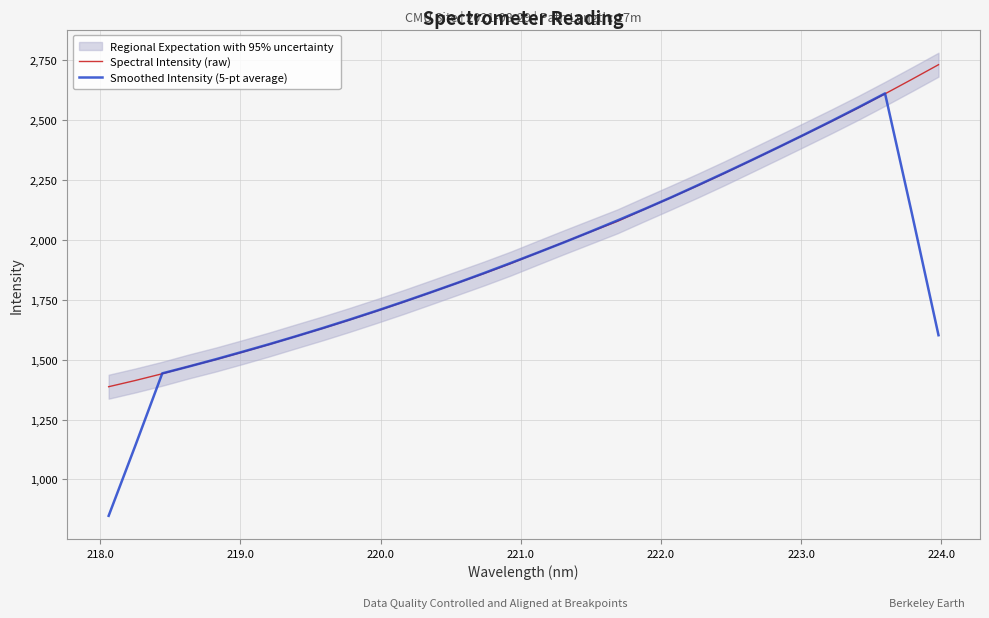

Reading left to right, list all the values displayed in this chart.

Spectral Intensity (raw): 1387.1	1413.2	1441.2	1471.8	1500.4	1531.5	1563.6	1597.5	1630.9	1666.1	1702.6	1740.2	1779.4	1819.1	1859.0	1900.6	1945.5	1990.1	2033.7	2077.3	2127.2	2176.4	2226.3	2277.9	2331.5	2385.3	2439.7	2494.4	2550.7	2609.3	2669.6	2730.9
Smoothed Intensity (5-pt average): 848.3	1142.6	1442.7	1471.6	1501.7	1533.0	1564.8	1597.9	1632.1	1667.5	1703.9	1741.5	1780.1	1819.7	1860.7	1902.8	1945.8	1989.4	2034.8	2080.9	2128.2	2177.0	2227.8	2279.5	2332.1	2385.7	2440.3	2495.9	2552.7	2611.0	2112.1	1602.0